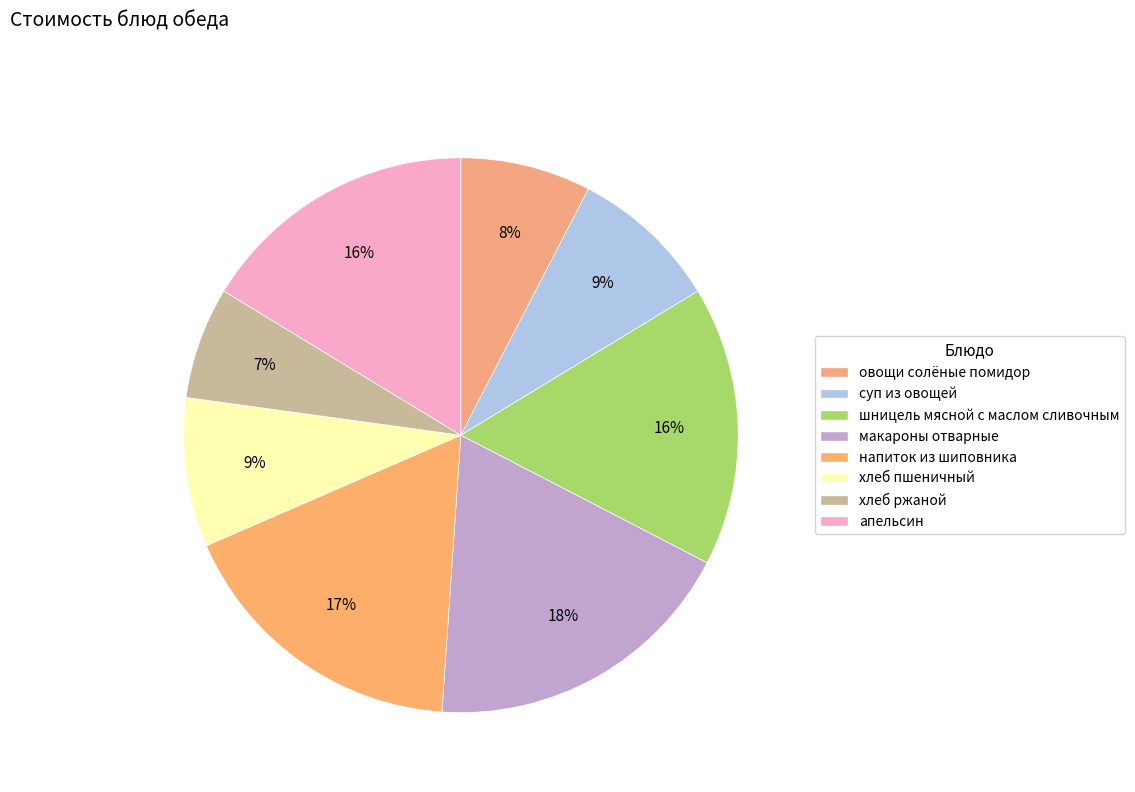

Combined, do суп из овощей and хлеб ржаной account for over 50%?

No